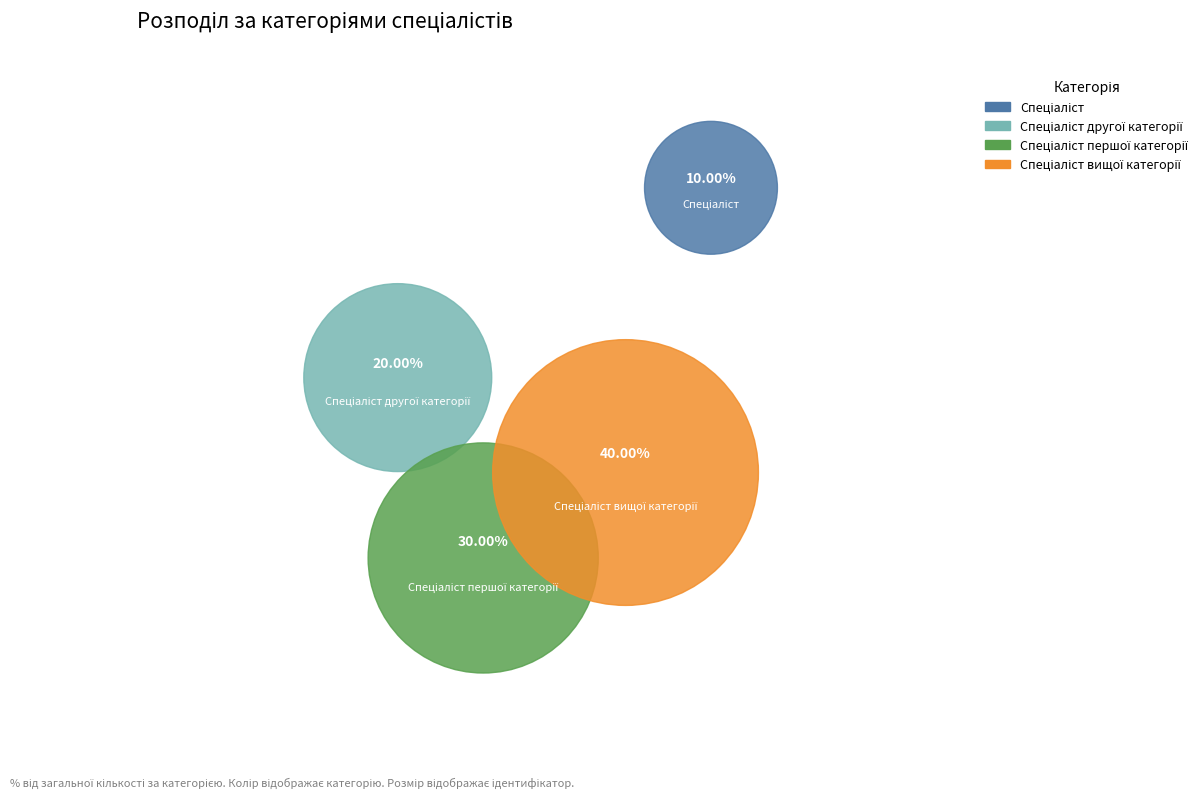

Is the sum of Спеціаліст першої категорії and Спеціаліст другої категорії greater than half?

No